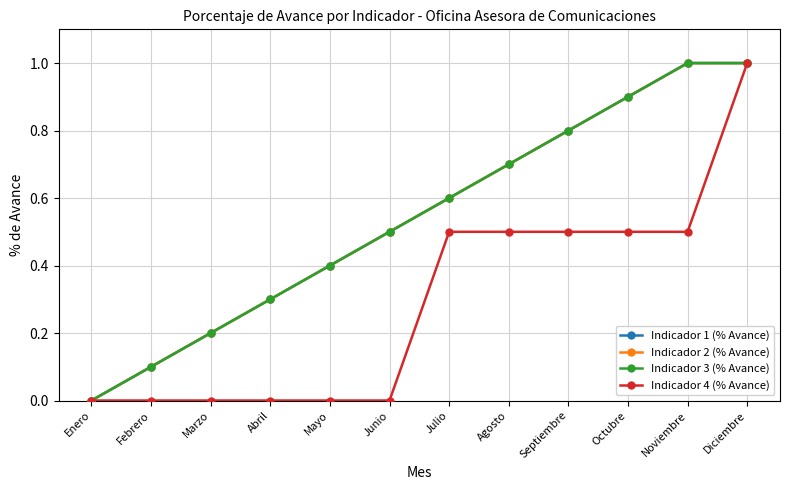

What is the sum of the Indicador 2 (% Avance) values at Febrero and Mayo?

0.5